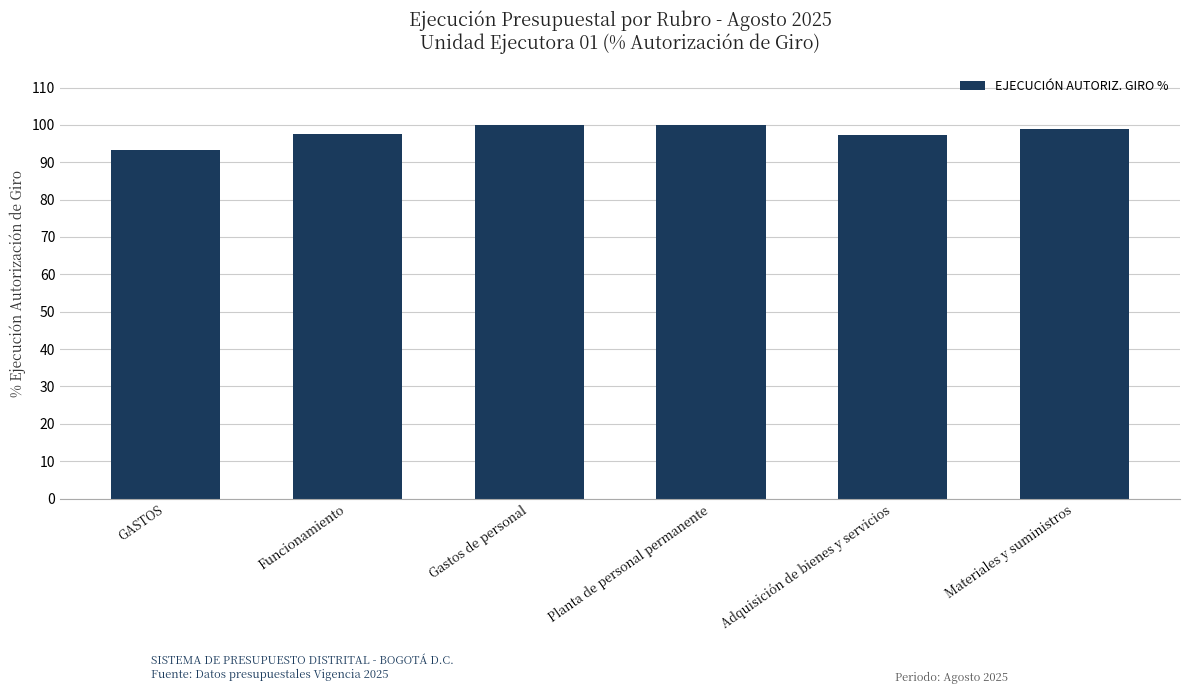

How many bars are there in total?

6